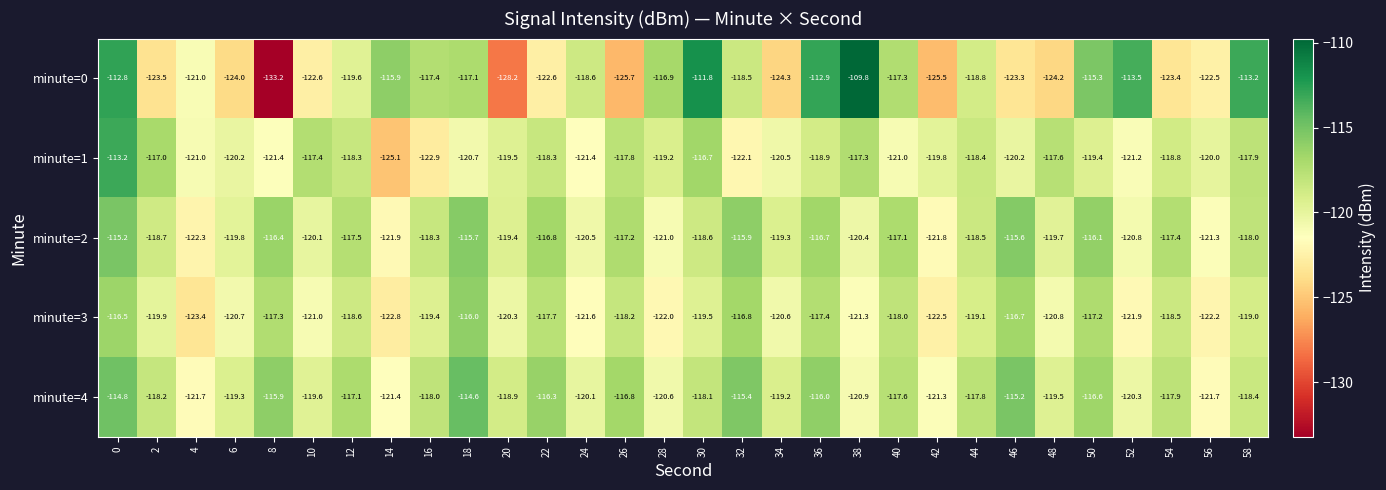

How many values in the minute=2 series are below -118?

17